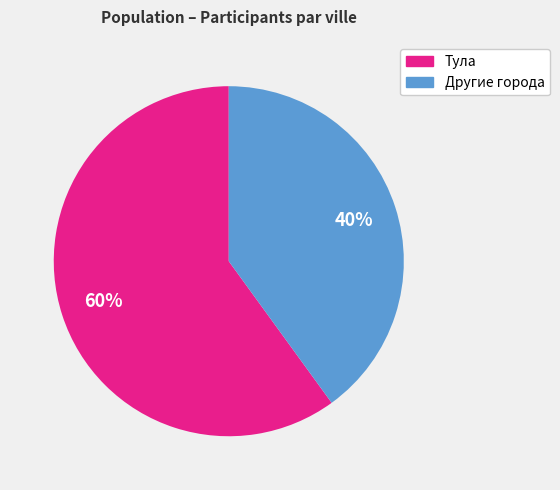

Is there any slice that represents more than half of the pie?

Yes